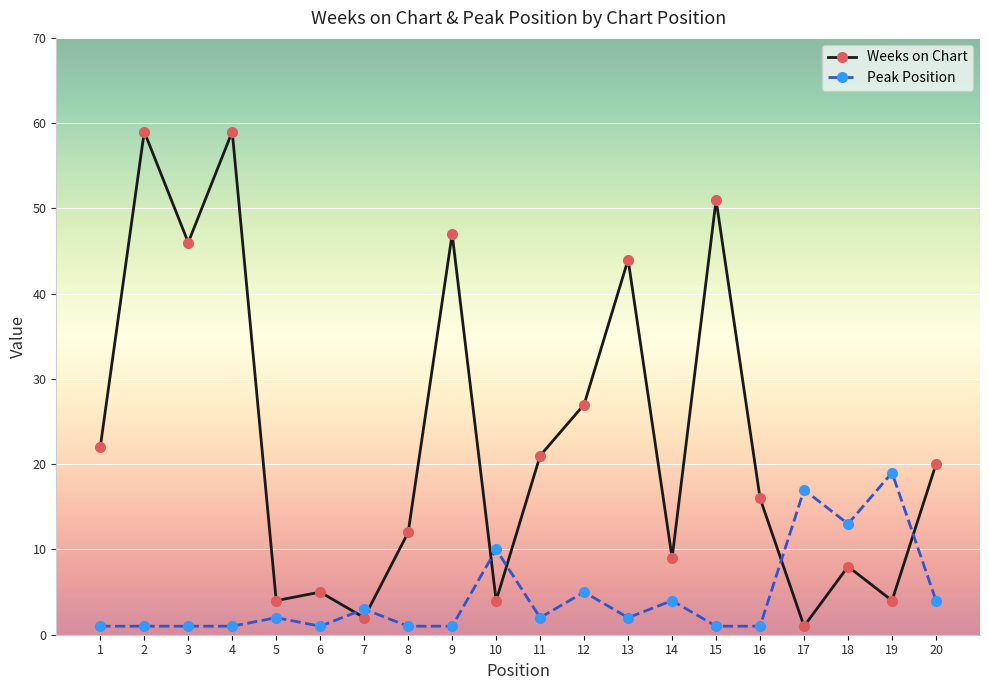

What is the greatest value displayed?

59